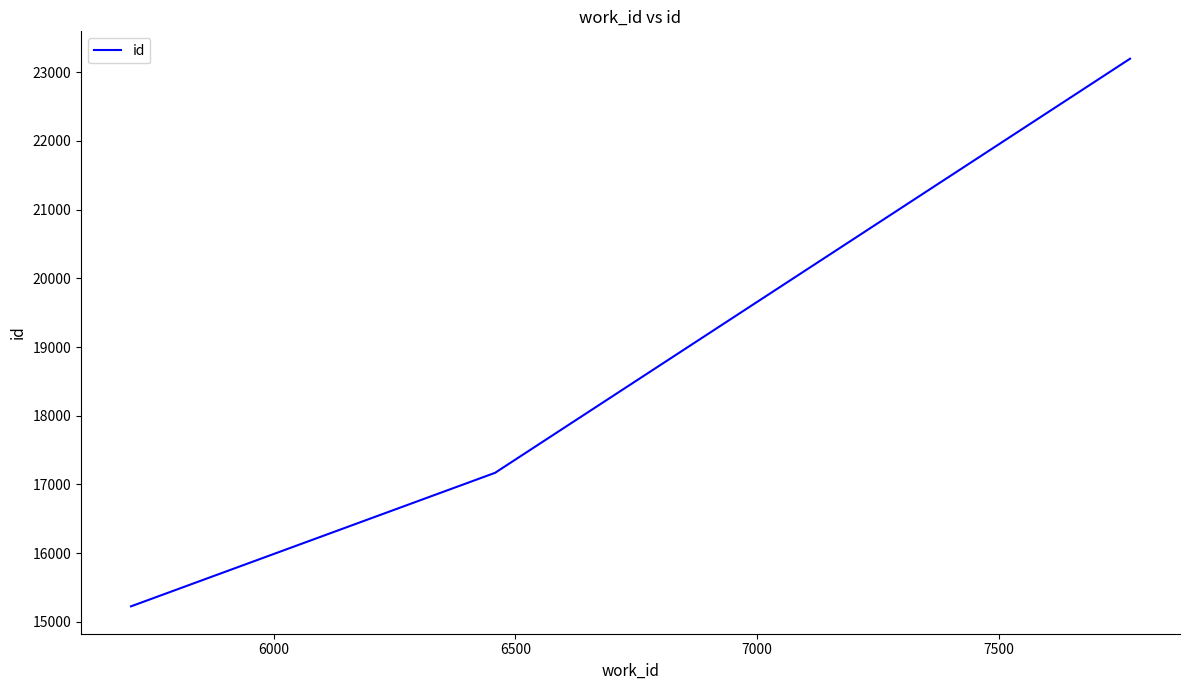

What is the average value?

18530